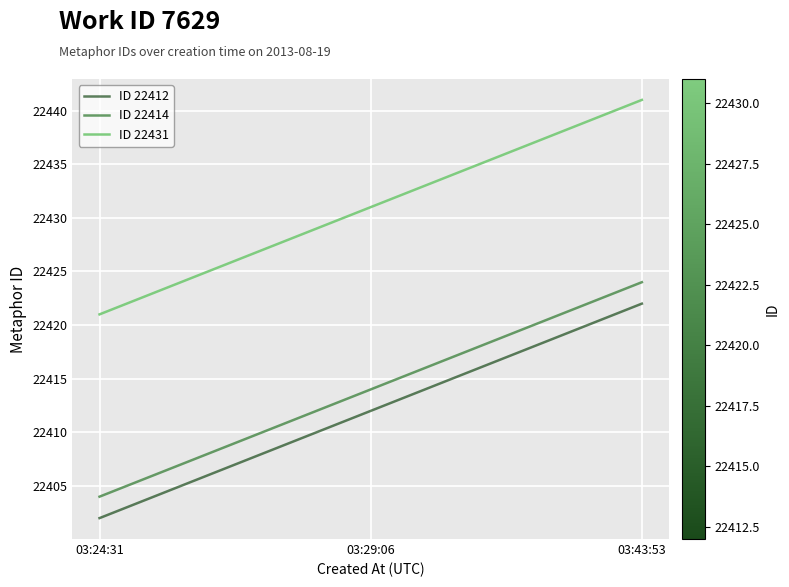

Reading left to right, transcribe all the data shown in this chart.

ID 22412: 22402	22412	22422
ID 22414: 22404	22414	22424
ID 22431: 22421	22431	22441